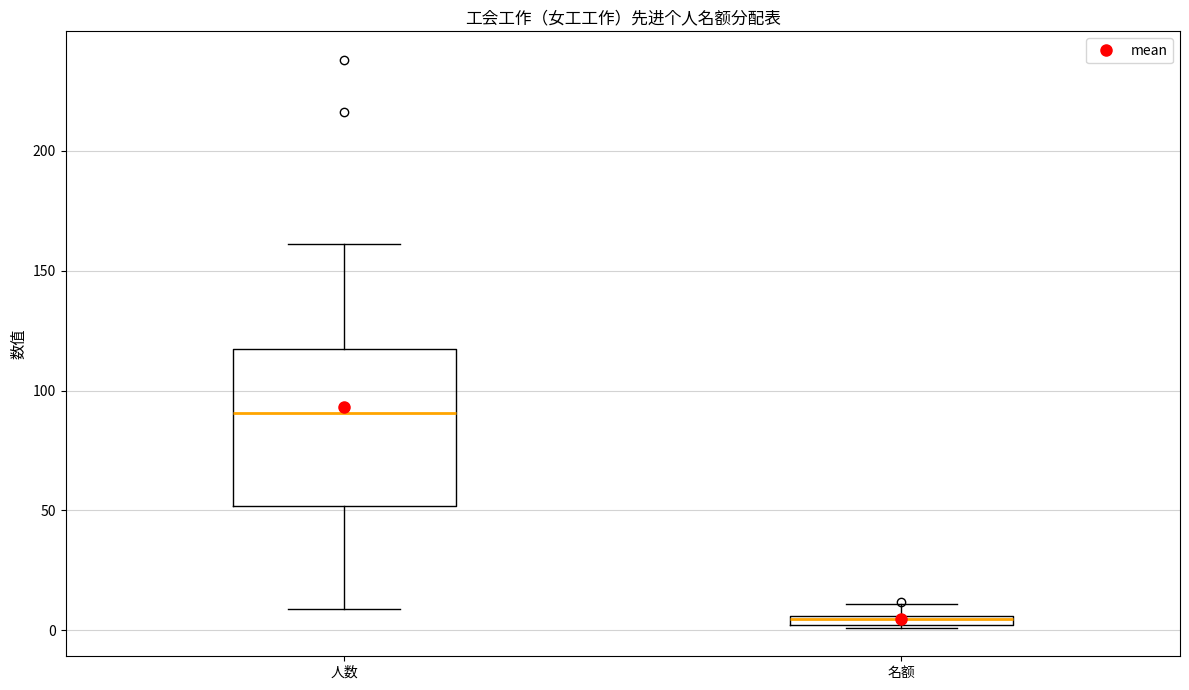

Which box's median line is the lowest?

名额